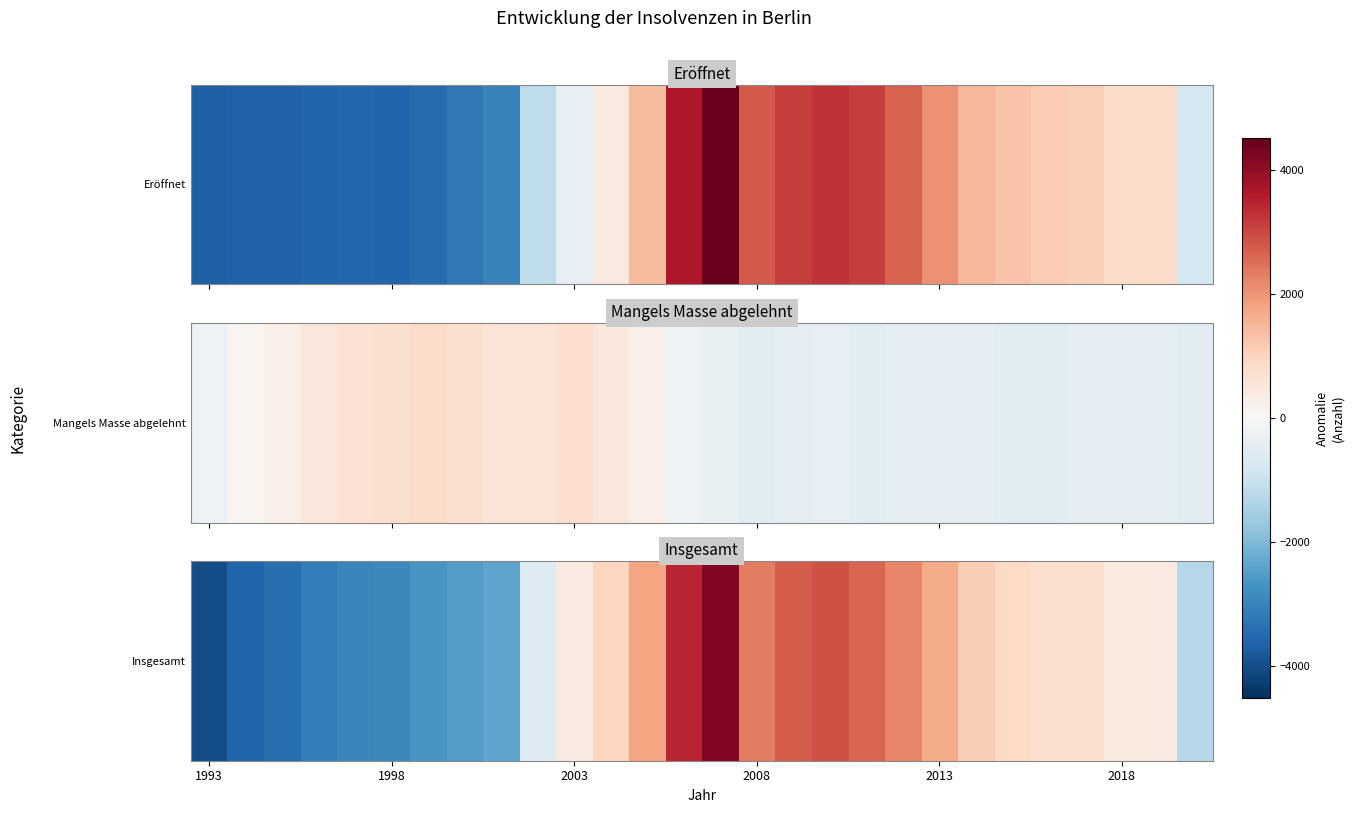

What is the greatest value displayed?

4176.9